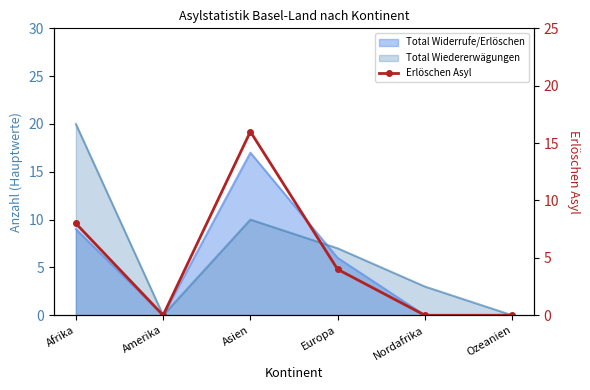

The value at Europa is 6. True or false?

False